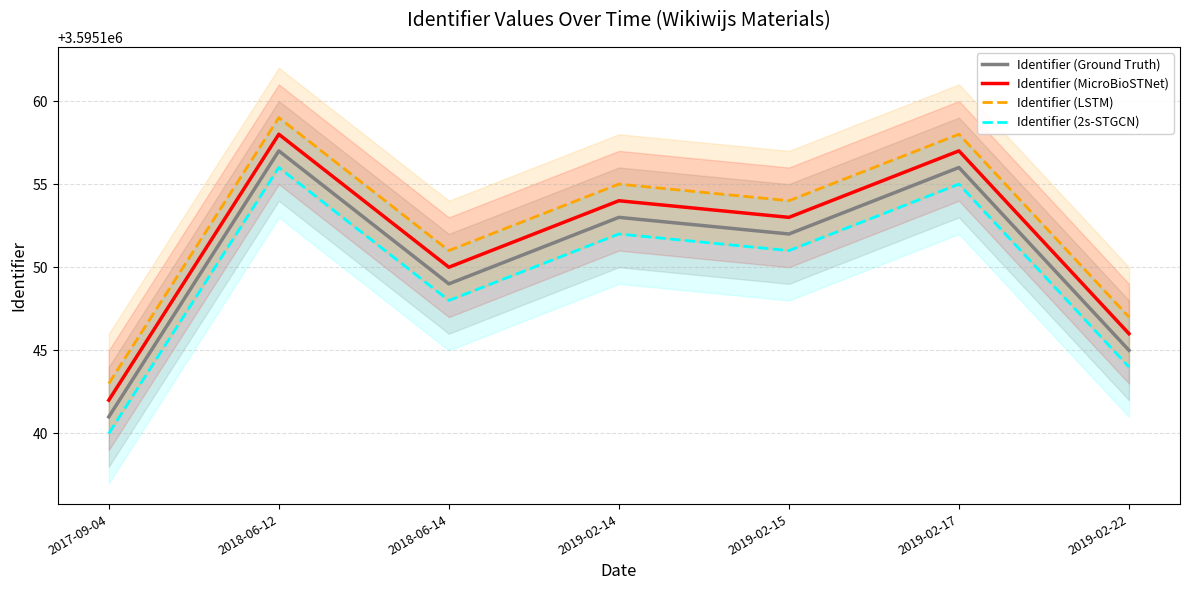

What is the label of the 1st point from the left?

2017-09-04